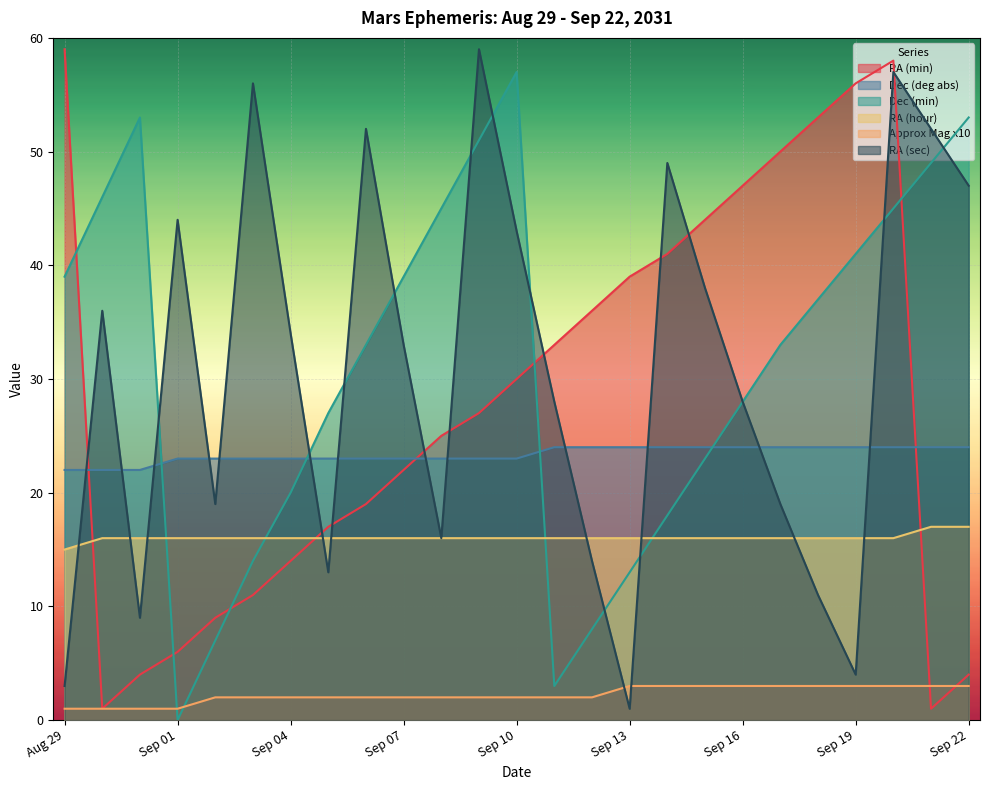

What is the total value across all series at Sep 05?

98